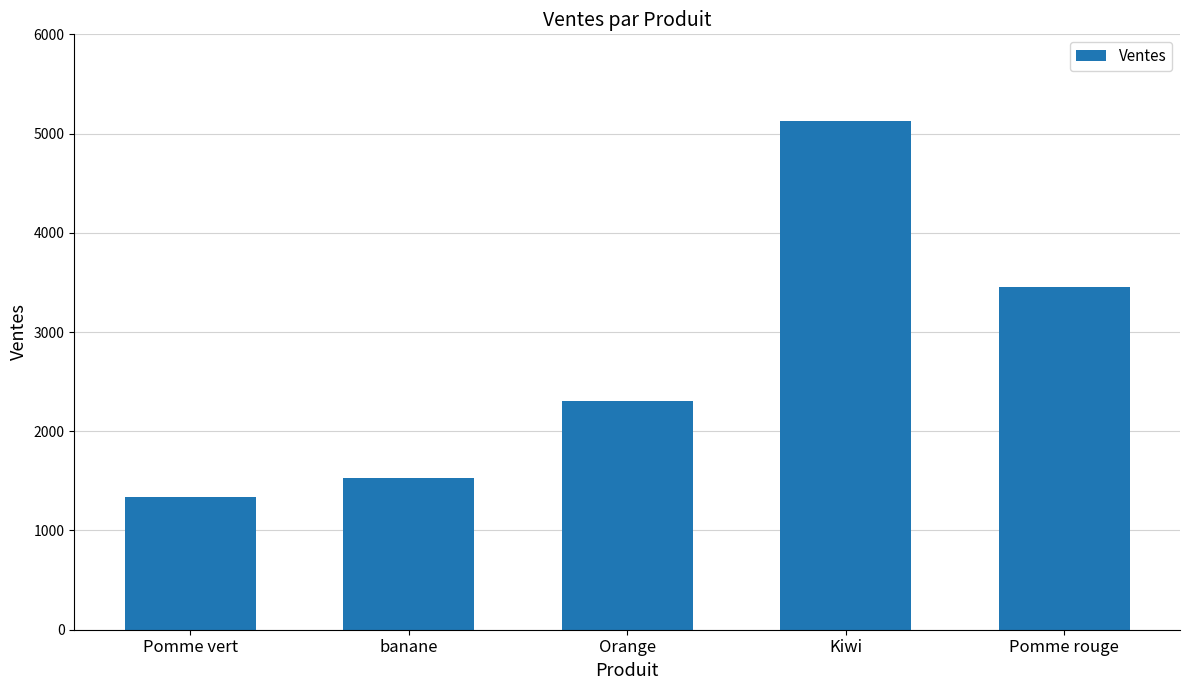

Which category has the lowest value across all series?

Pomme vert